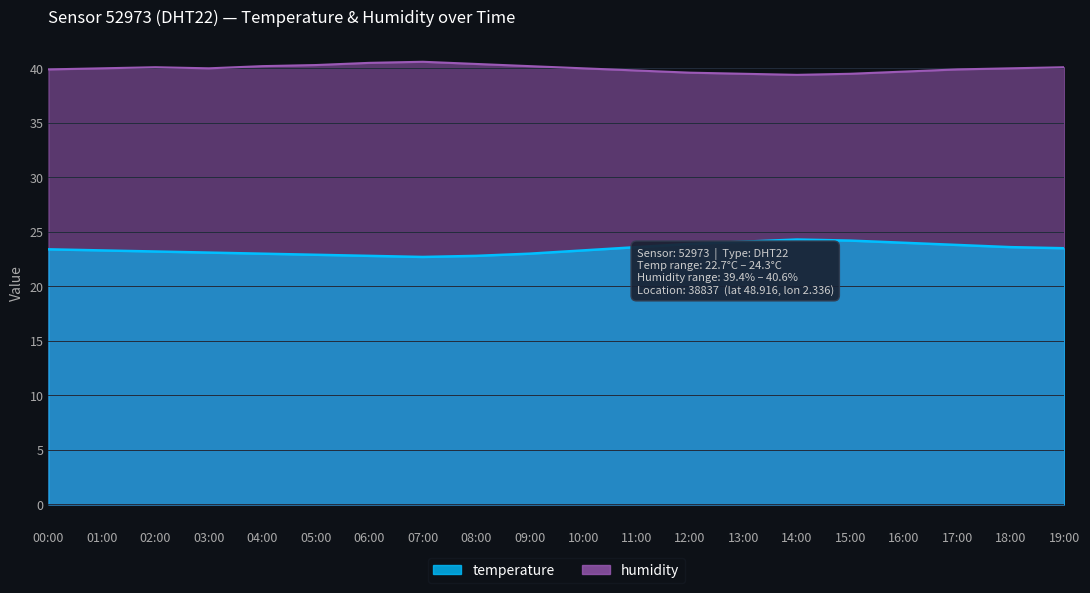

What is the total value across all series at 12:00?

63.5